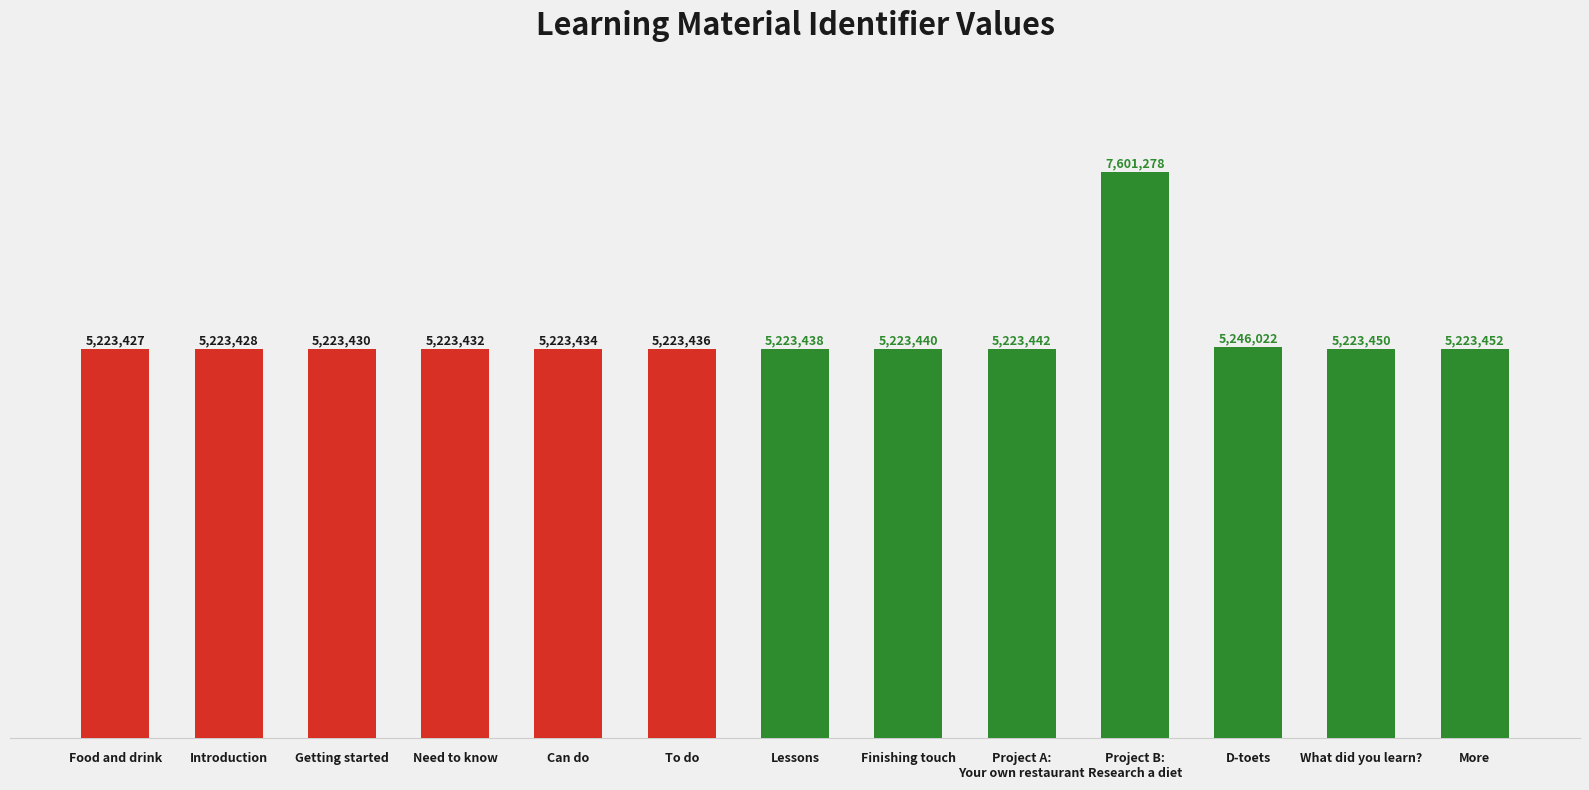

What value does the data have at More?

5223452